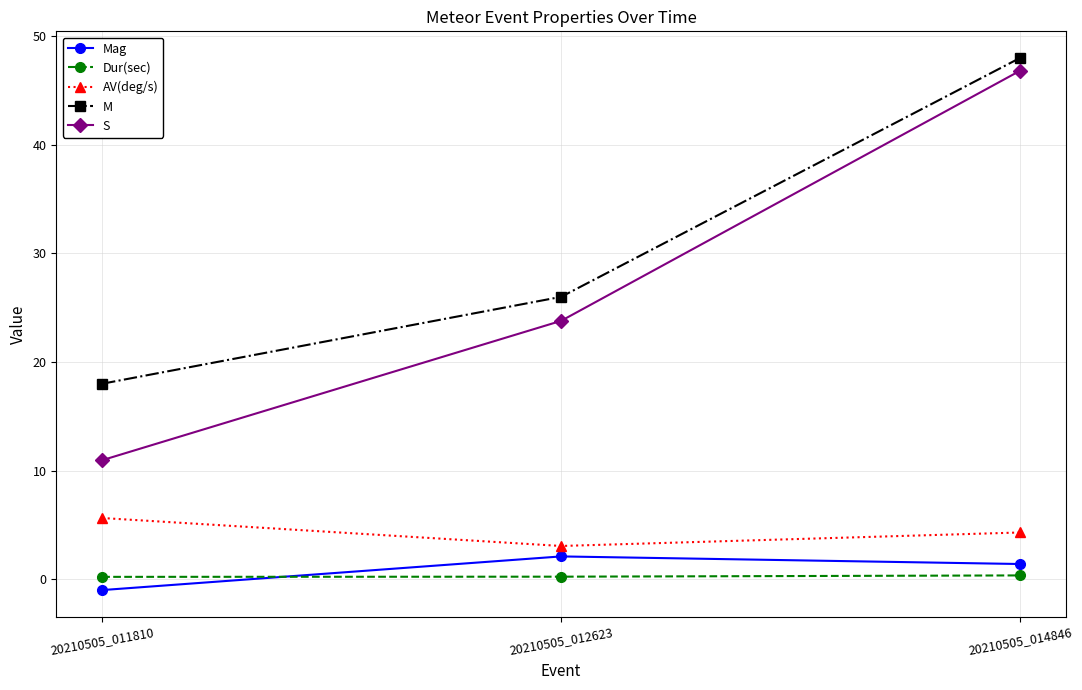

Between 20210505_012623 and 20210505_014846, which series saw the biggest shift?

S